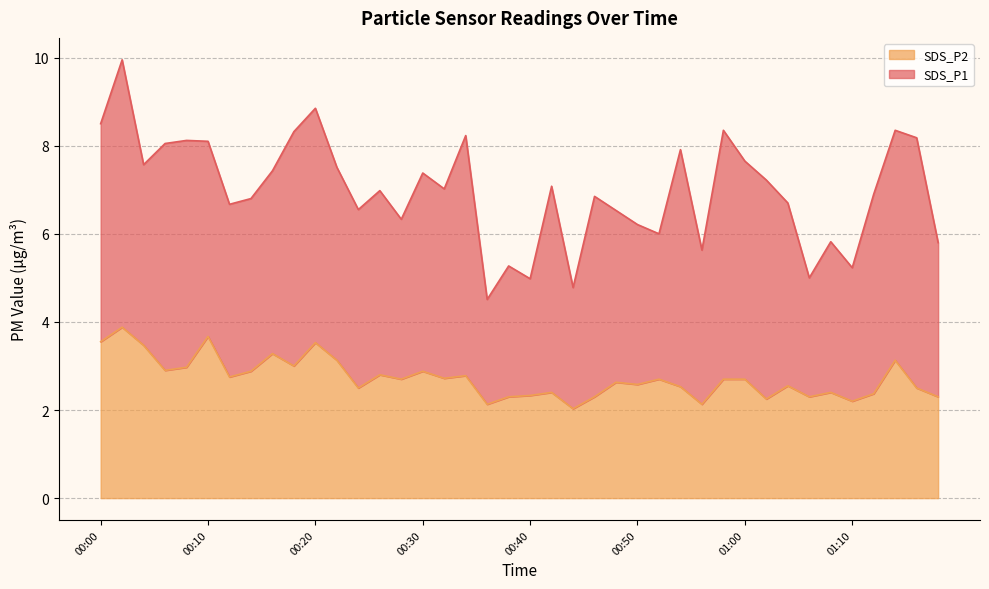

The chart shows a value of 0.7 at 01:00. True or false?

False